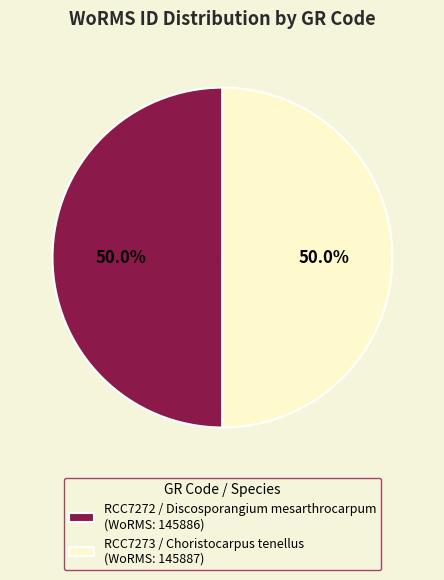

Do RCC7272 / Discosporangium mesarthrocarpum and RCC7273 / Choristocarpus tenellus together represent more than half of the pie?

Yes